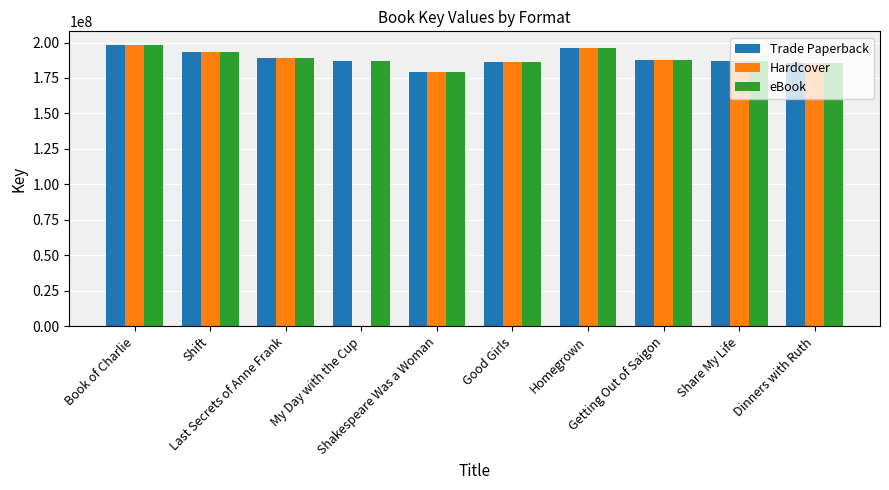

Which series has the widest spread of values?

Hardcover